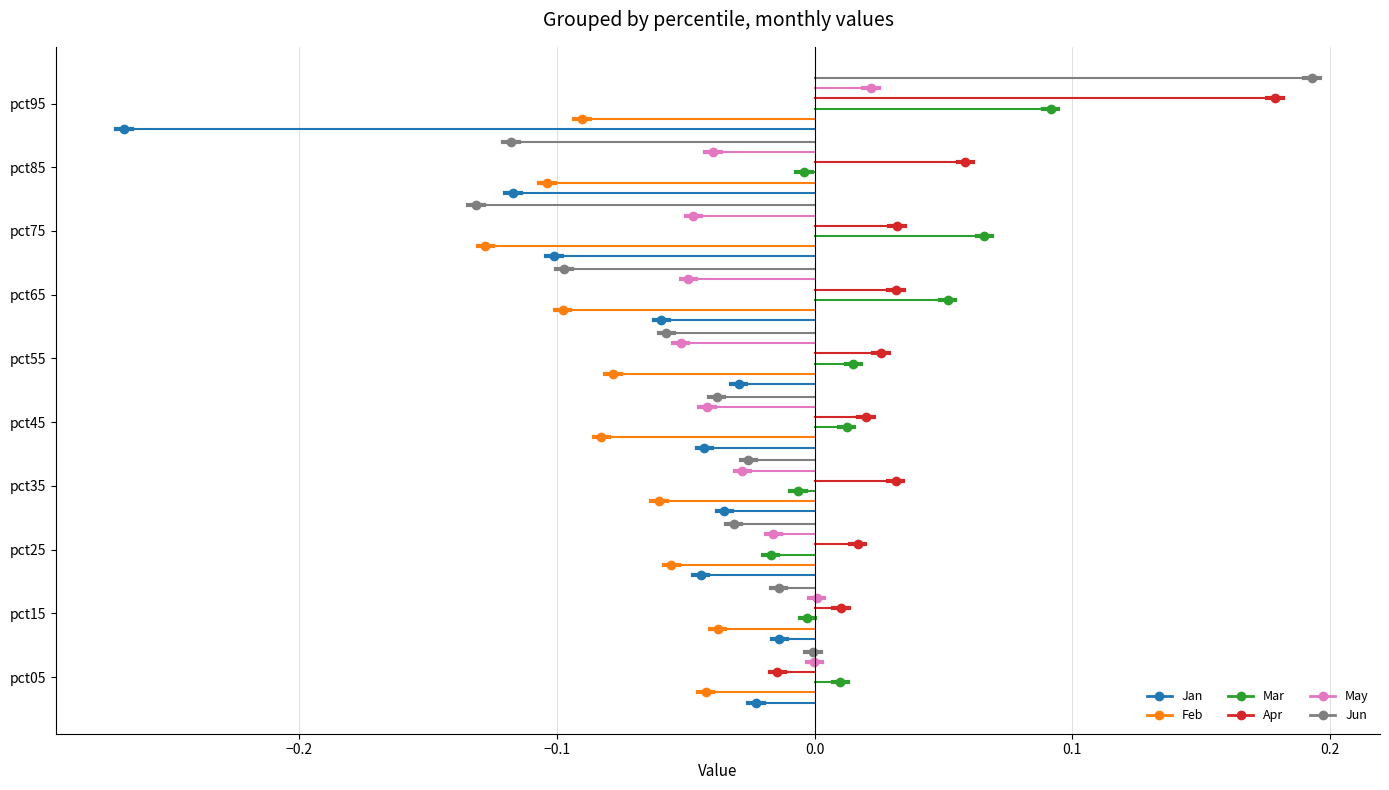

True or false: Jan has a value of -0.2 at 0.0.

False